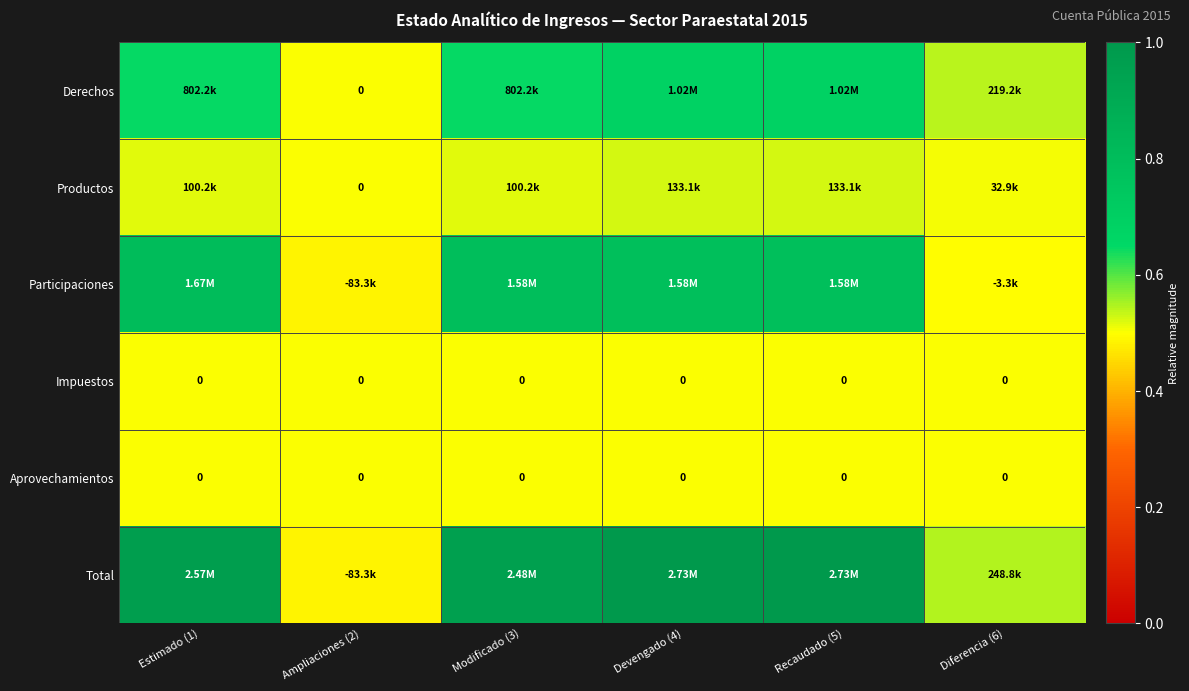

Rank the series at Estimado (1) from lowest to highest value.

Impuestos, Aprovechamientos, Productos, Derechos, Participaciones, Total